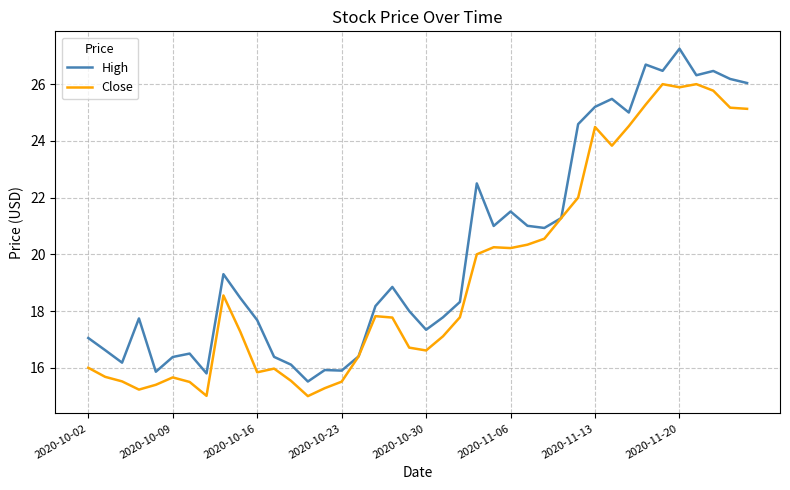

List the series in order of their peak value, lowest first.

Close, High